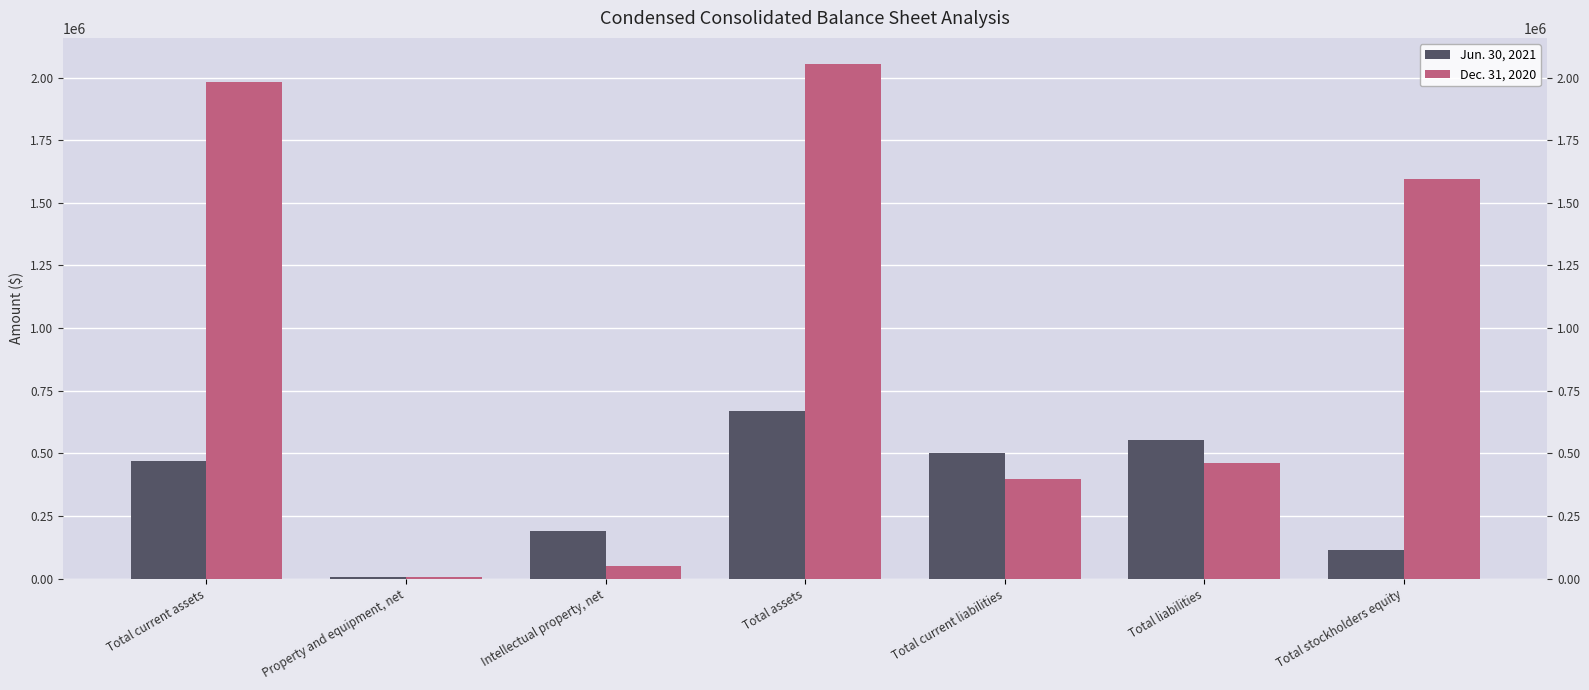

What is the greatest value displayed?

2055587